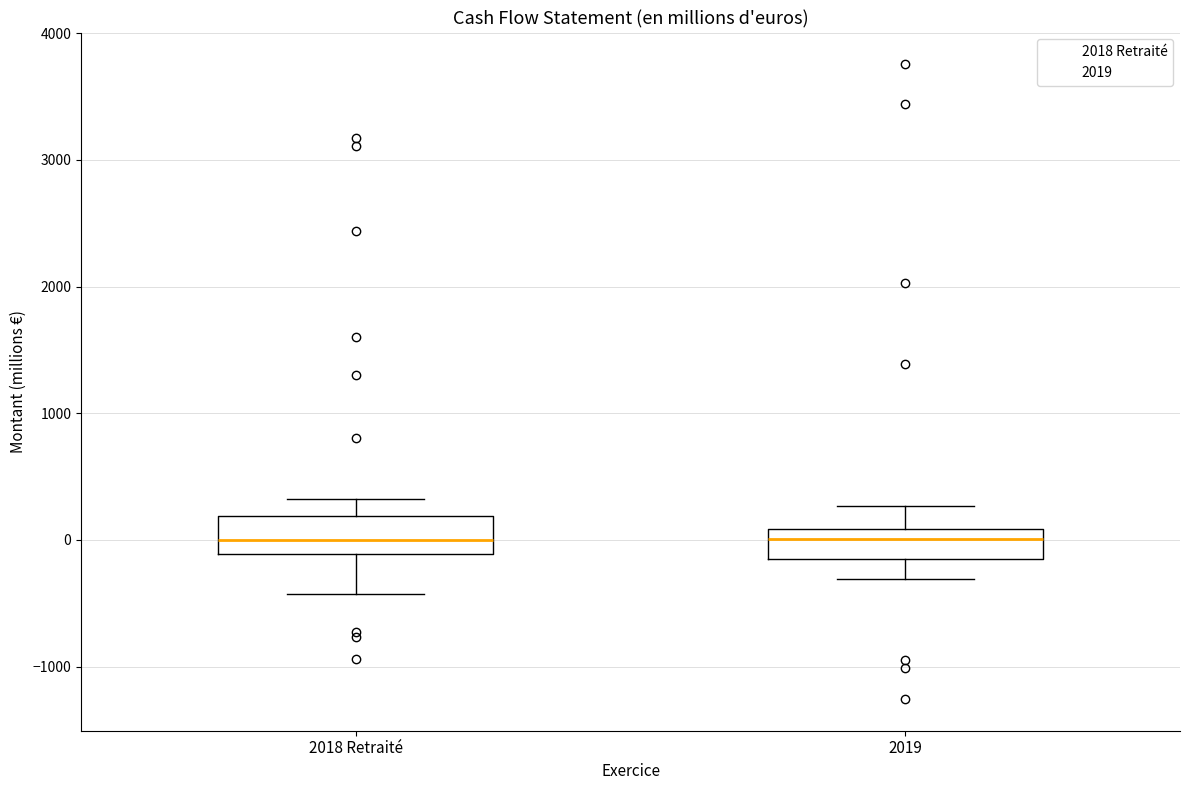

Reading left to right, transcribe this box plot: for each box, give where its median line is, the range the box spans, and where its two whiskers end, as read against the y-axis. The values are not printed on the chart, so give them approximately, as read against the axis.

2018 Retraité: median 0, box -100 to 200, whiskers -400 to 300
2019: median 0, box -100 to 100, whiskers -300 to 300